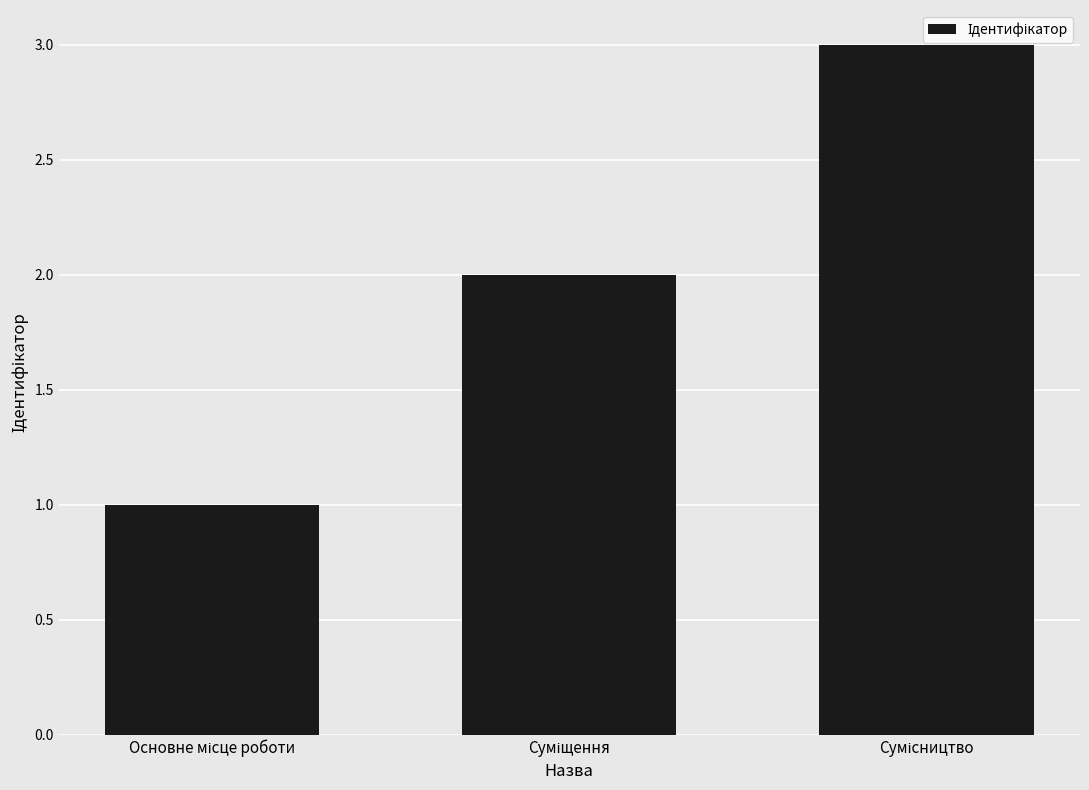

Reading left to right, transcribe all the data shown in this chart.

1	2	3